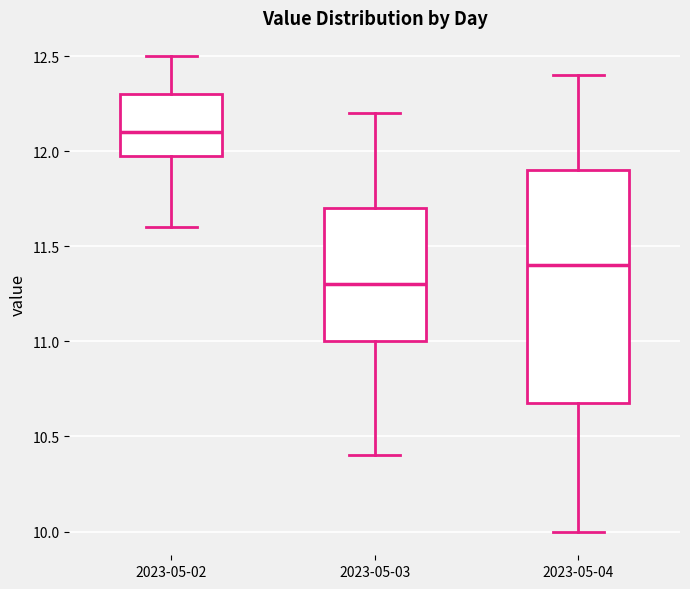

Where does the median line of the box for 2023-05-03 sit on the y-axis? The values are not printed on the chart, so give them approximately, as read against the axis.

11.3